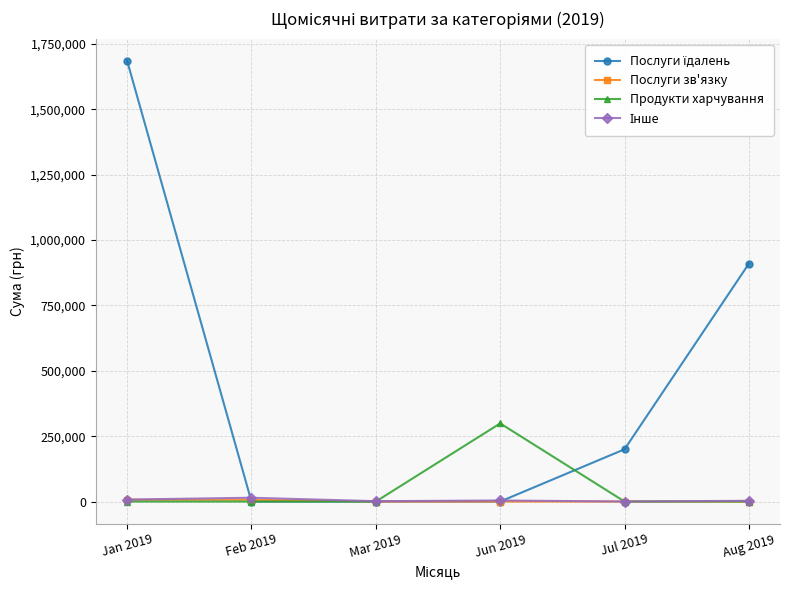

What is the label of the 5th point from the left?

Jul 2019